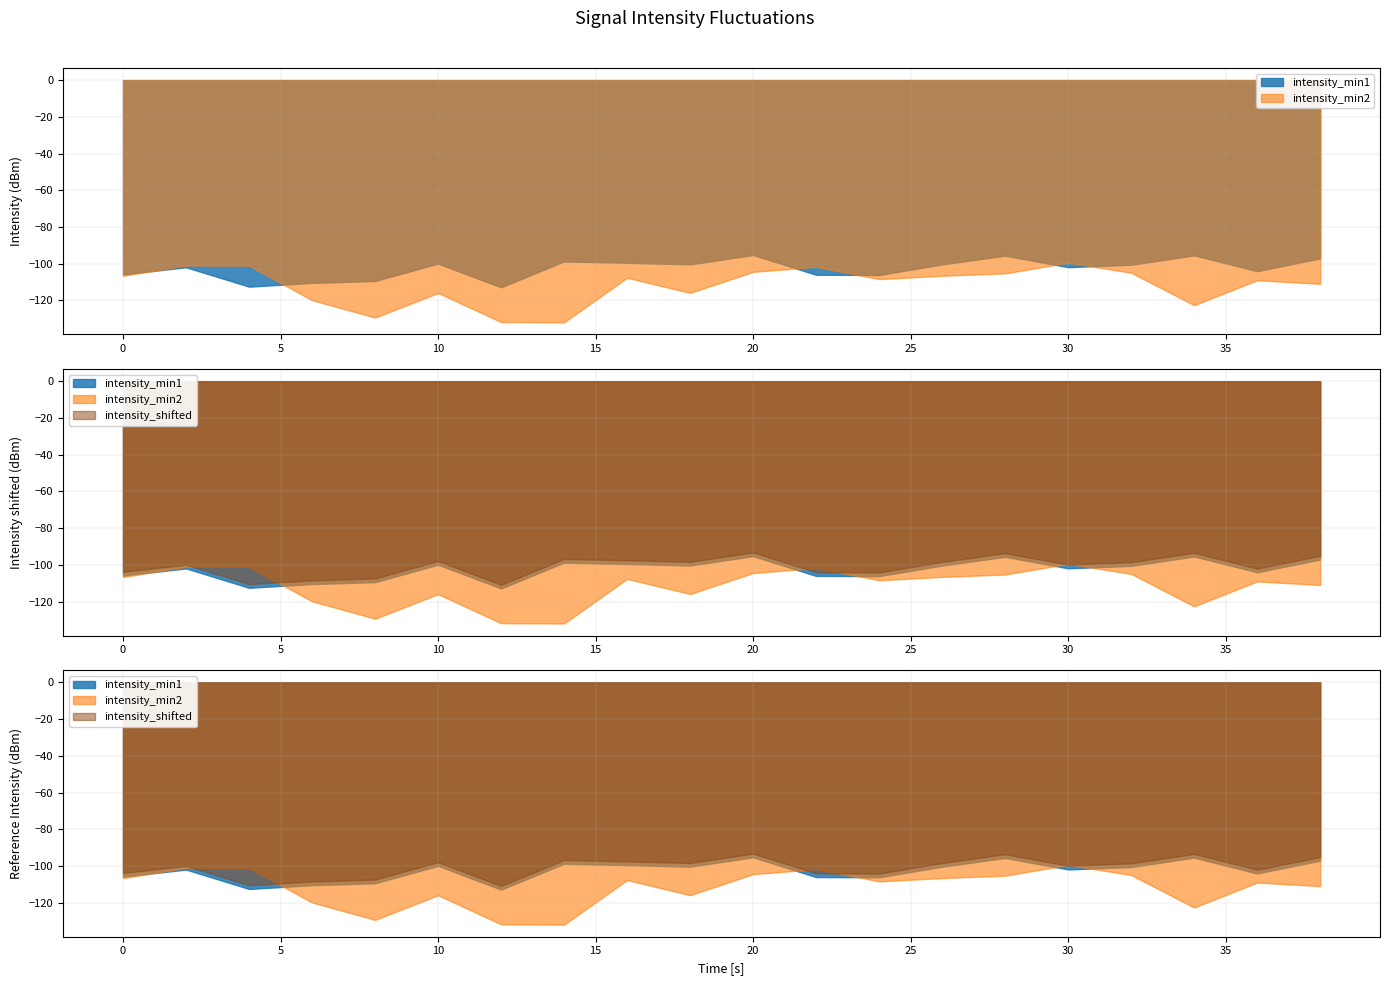

List the series in order of their peak value, highest first.

intensity_shifted, intensity_min1, intensity_min2